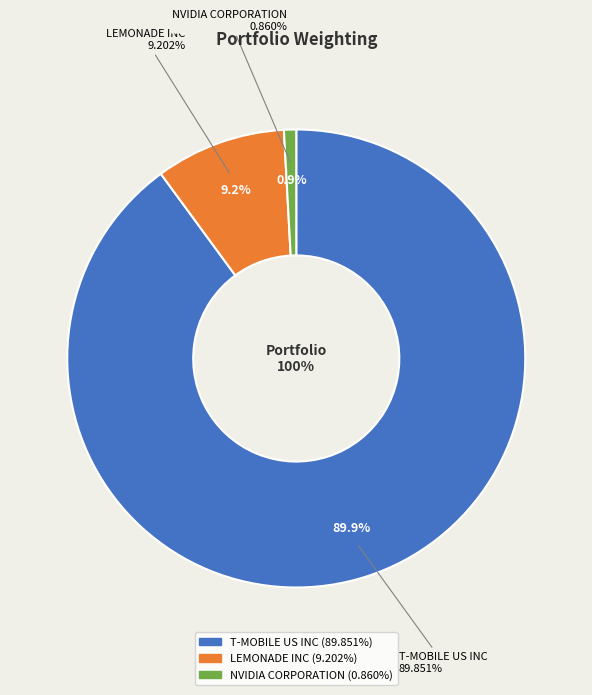

What is the largest slice in the pie chart?

T-MOBILE US INC